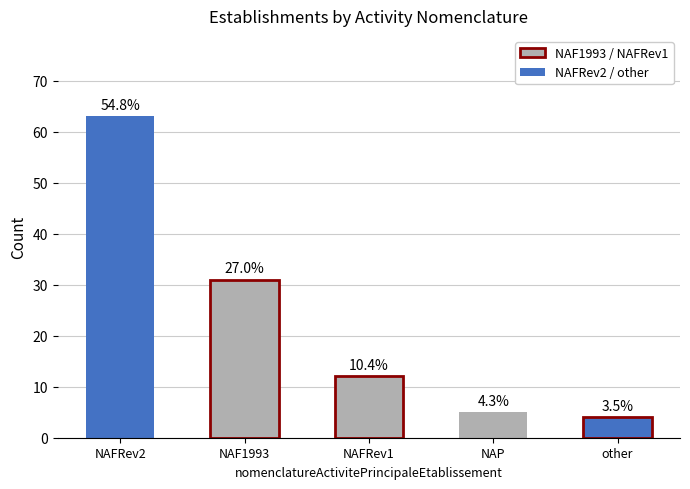

What is the sum of all values?

115